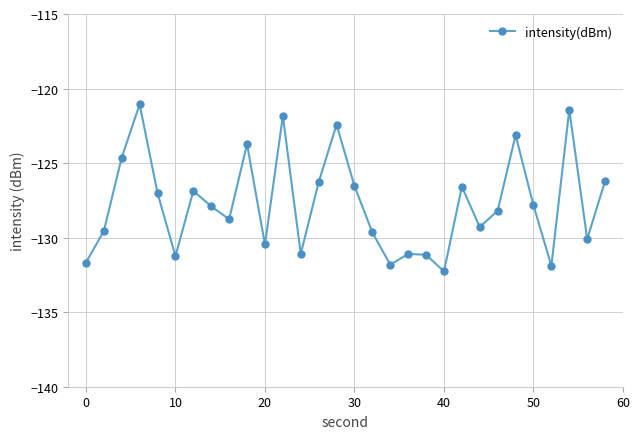

What is the value of the 27th point from the left?

-131.9